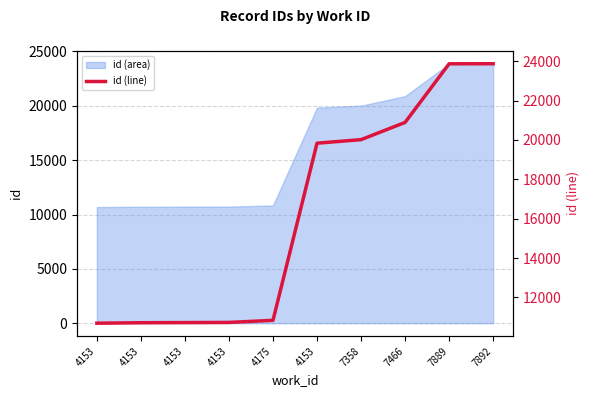

True or false: the data shows 11495 at 7889.

False